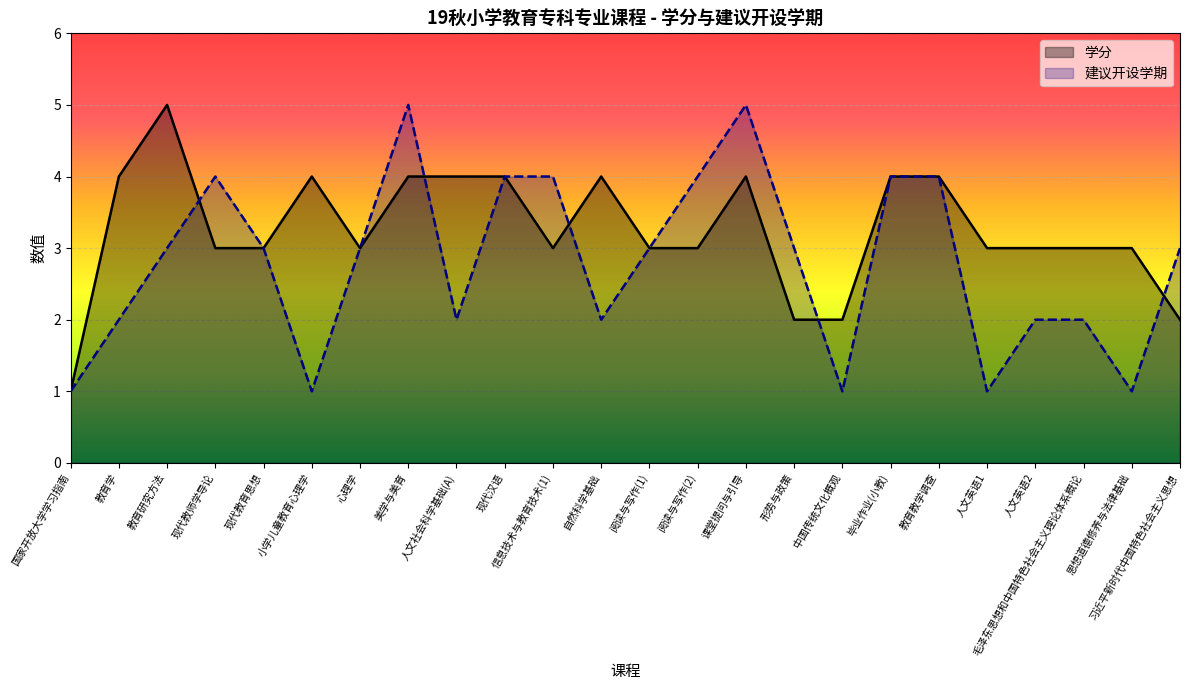

Count the number of data series in this chart.

2